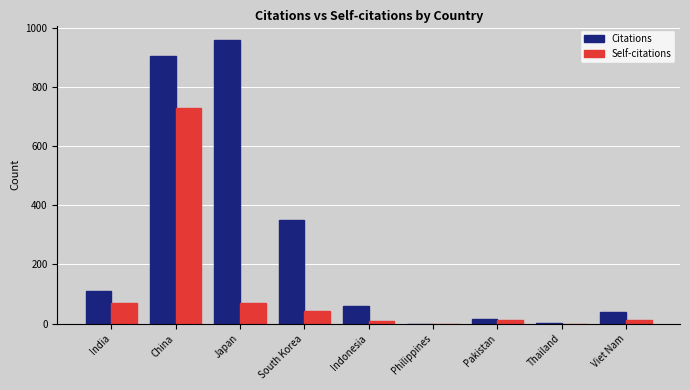

Is the value of Citations at South Korea greater than the value of Self-citations at Indonesia?

Yes